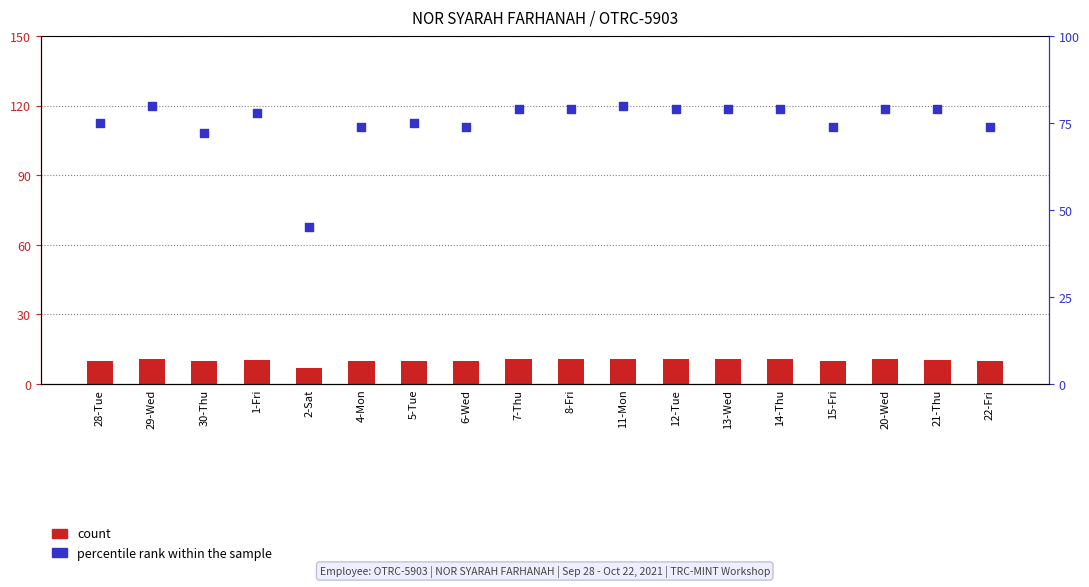

Which series has the largest total across all categories?

percentile rank within the sample